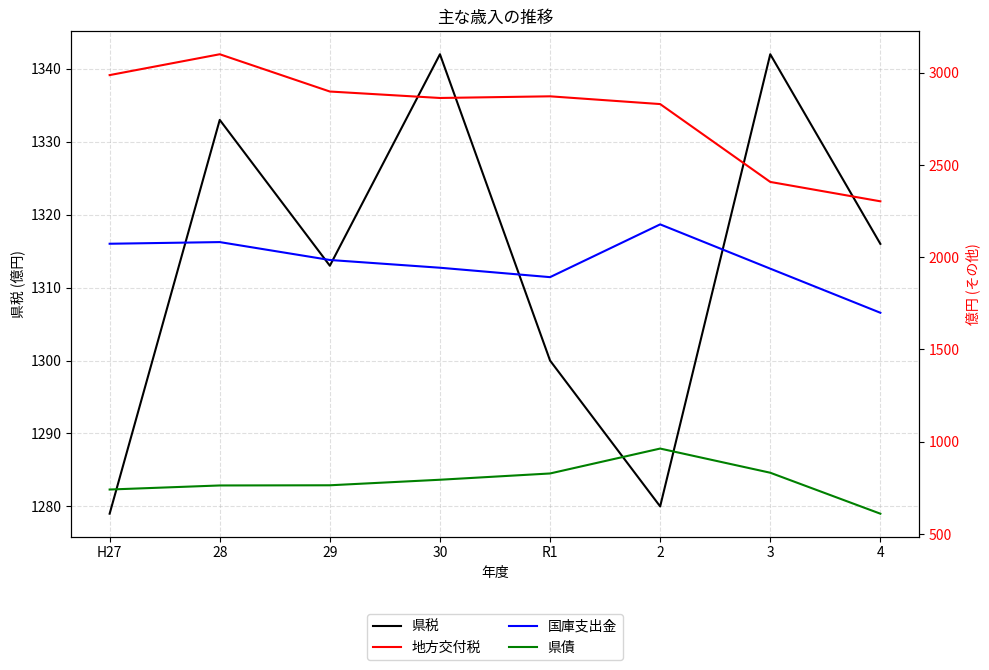

Reading right to left, transcribe all the data shown in this chart.

県税: 1316	1342	1280	1300	1342	1313	1333	1279
地方交付税: 2303	2408	2830	2872	2863	2898	3100	2987
国庫支出金: 1699	1938	2178	1892	1943	1985	2082	2073
県債: 610	832	963	828	794	764	763	741